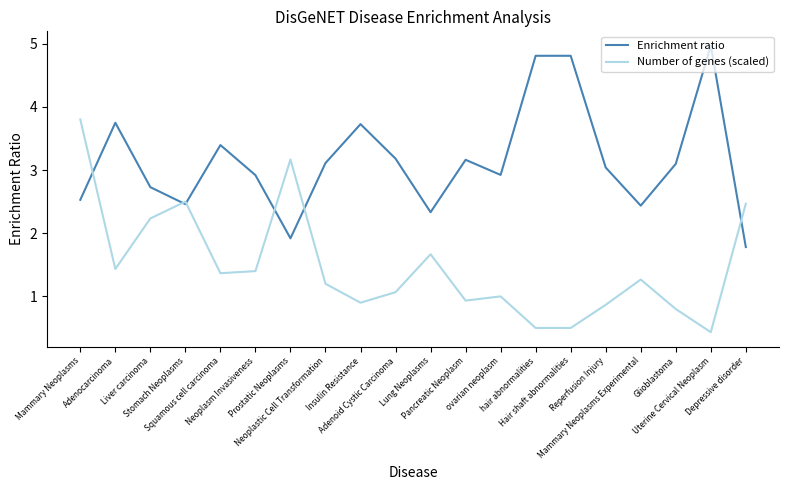

True or false: Number of genes (scaled) and Enrichment ratio intersect in this chart.

True